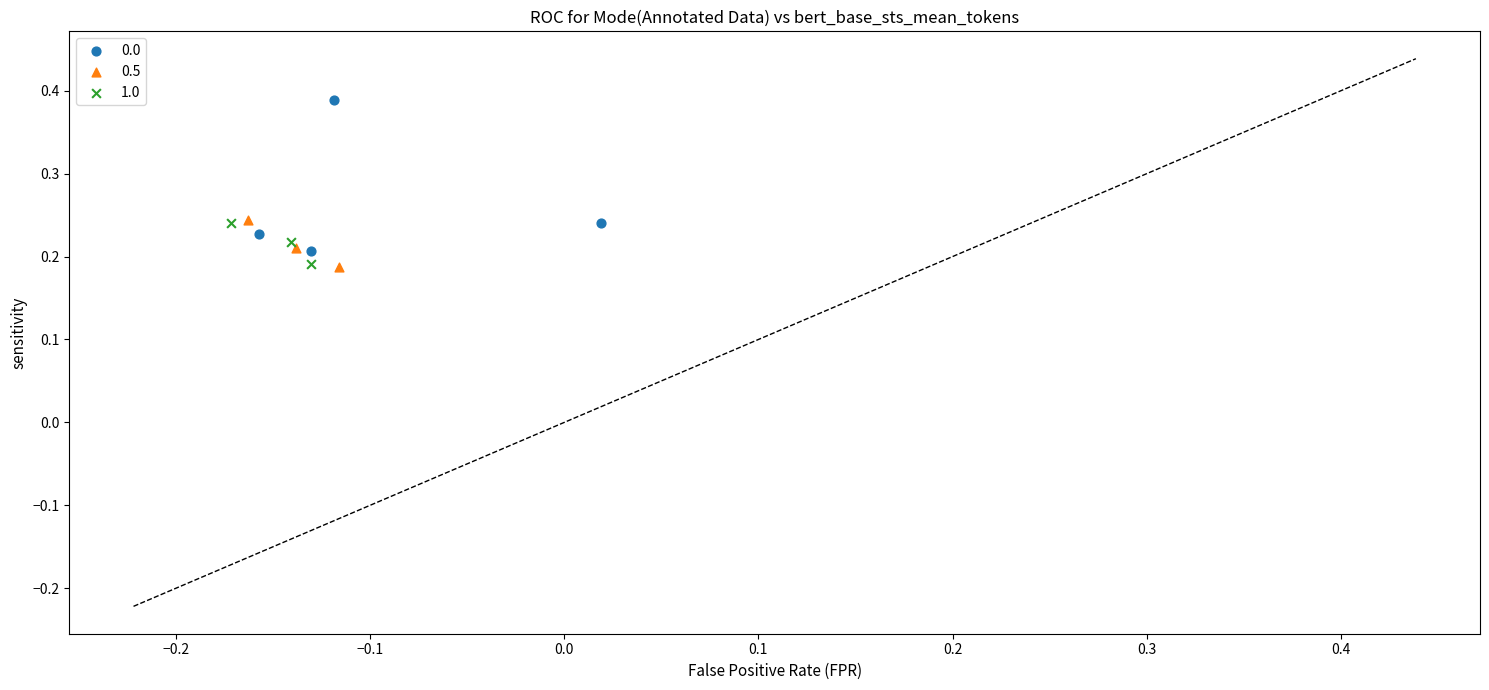

What are all the series names shown in the legend?

0.0, 0.5, 1.0